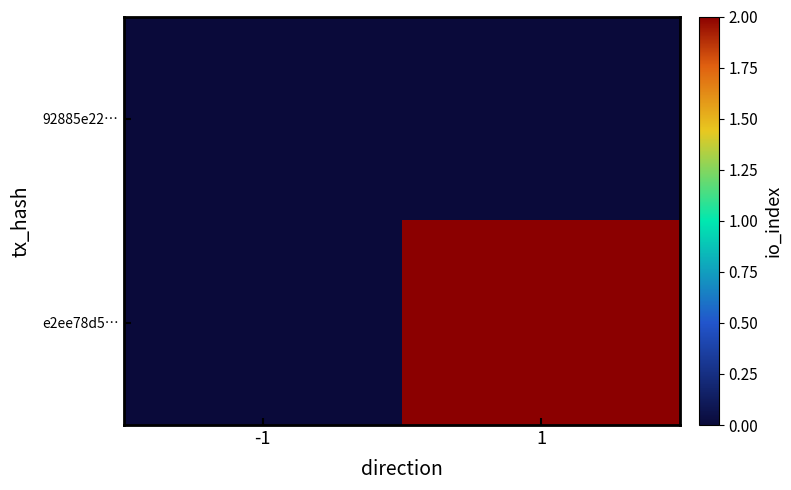

Reading right to left, list all the values displayed in this chart.

92885e22…: 1=0	-1=0
e2ee78d5…: 1=2	-1=0